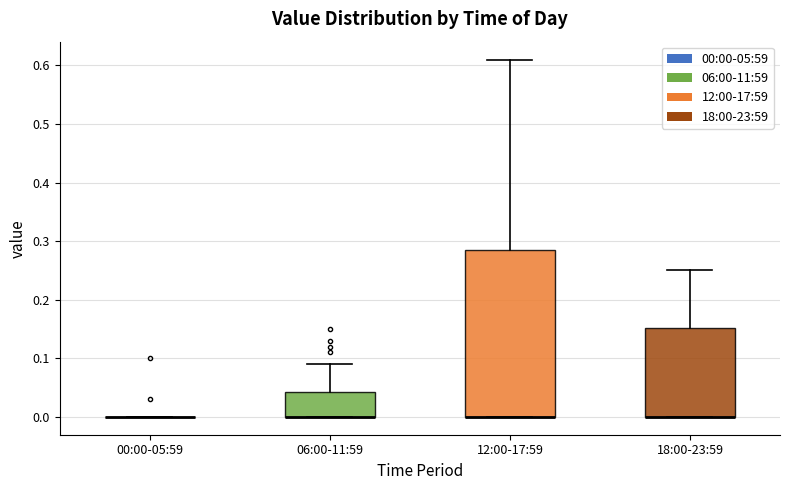

Comparing the boxes themselves (not the whiskers), which one is the tallest?

12:00-17:59